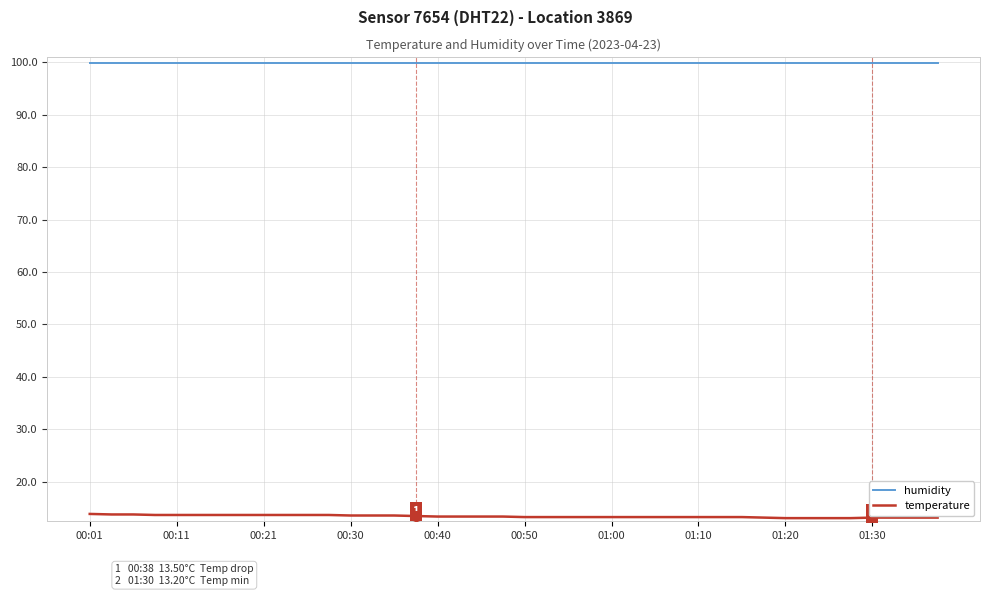

What is the minimum value for temperature?

13.1